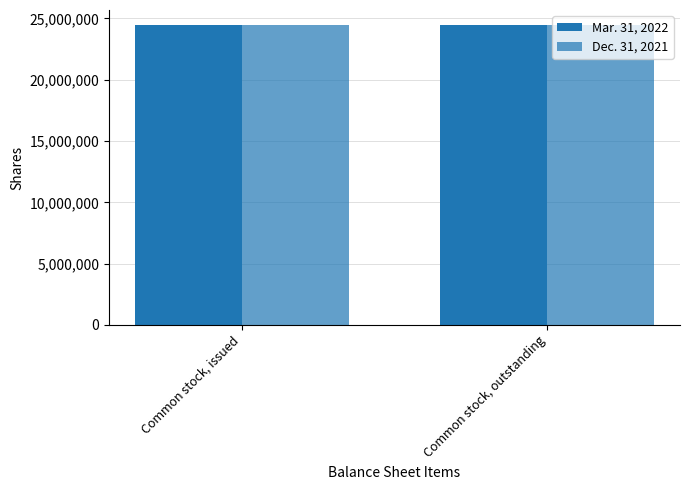

List the series in order of their peak value, highest first.

Mar. 31, 2022, Dec. 31, 2021